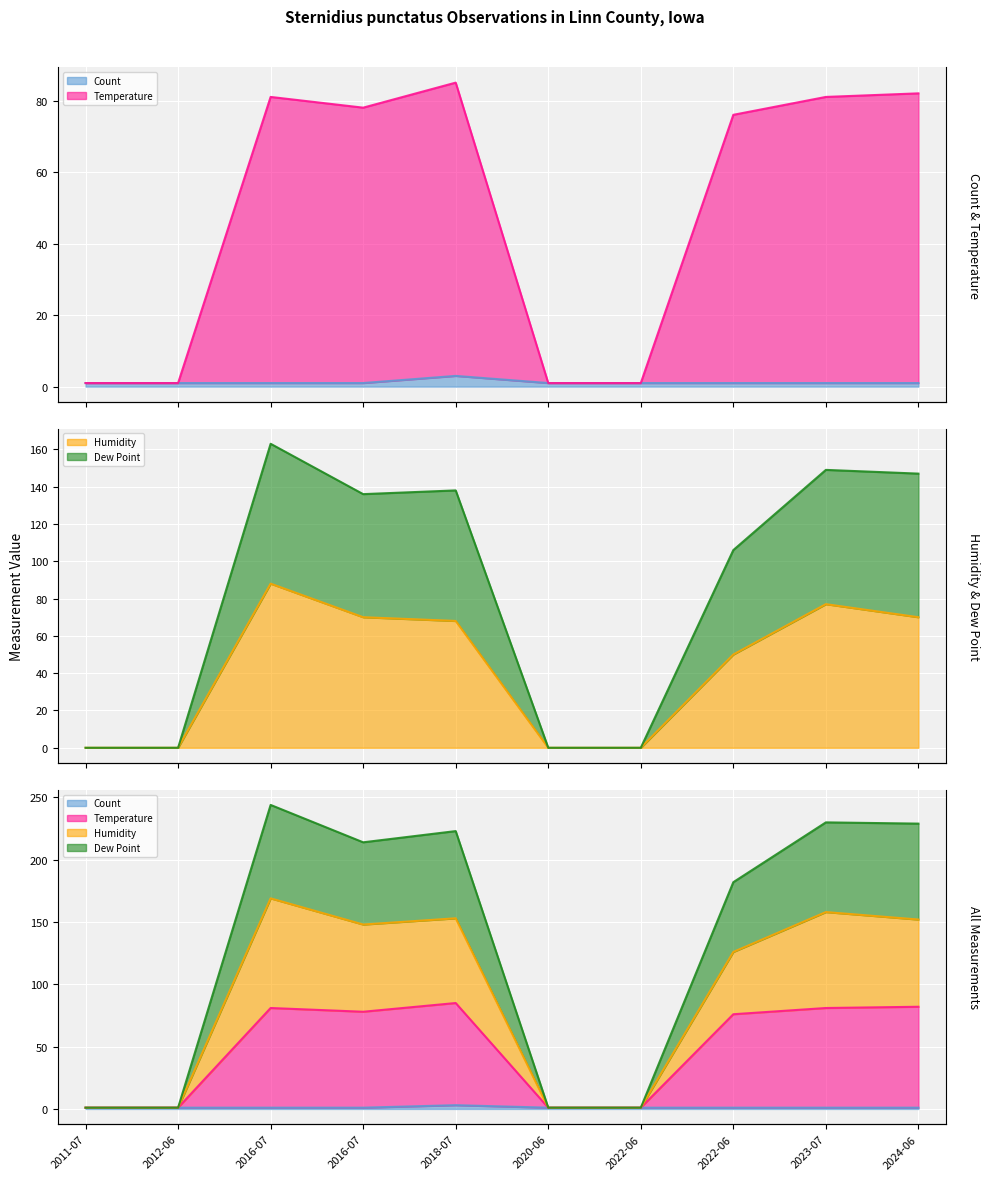

How many data points in Humidity are above 68?

4